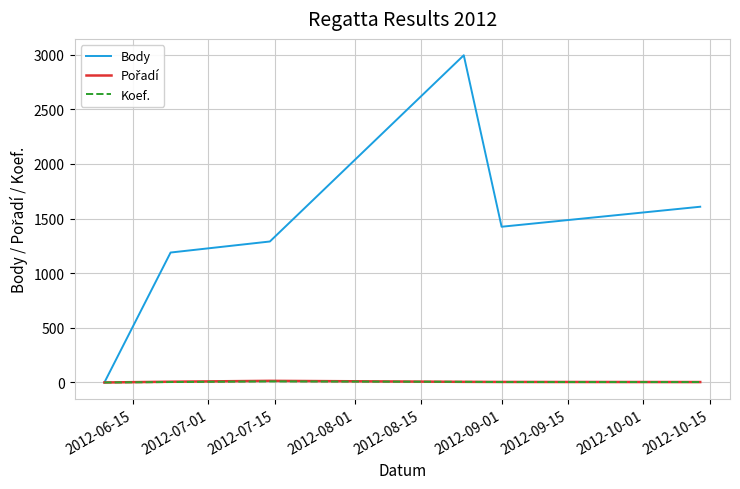

Which series has the widest spread of values?

Body